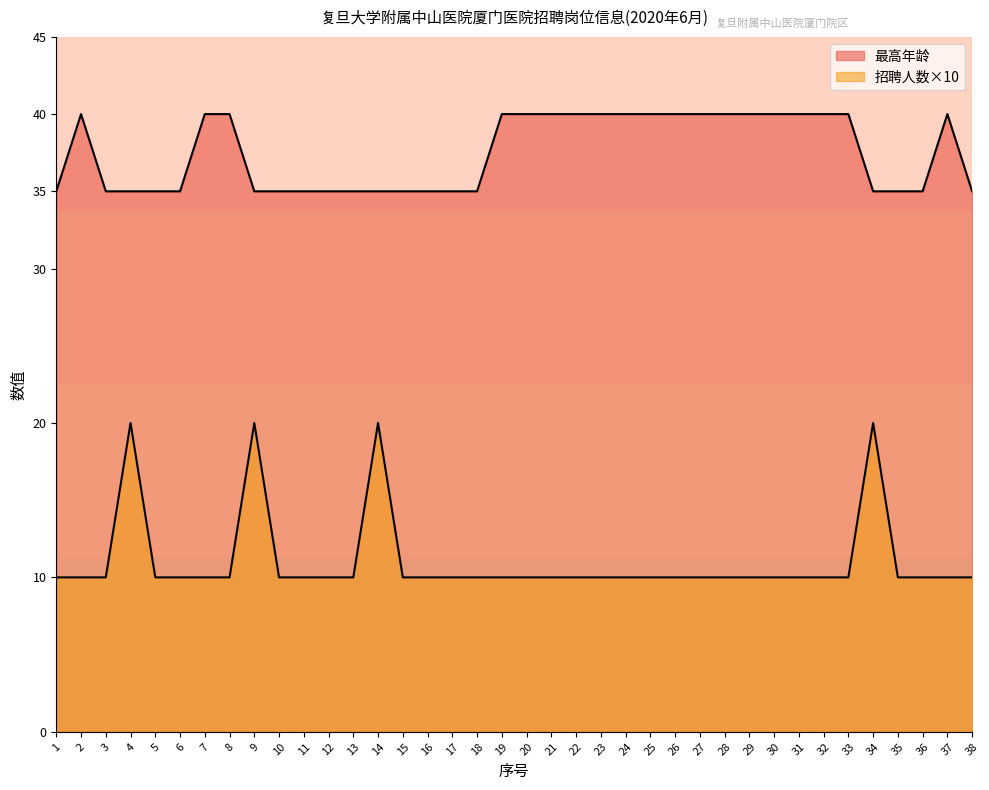

What is the difference between the maximum and second lowest values in the 最高年龄 series?

5